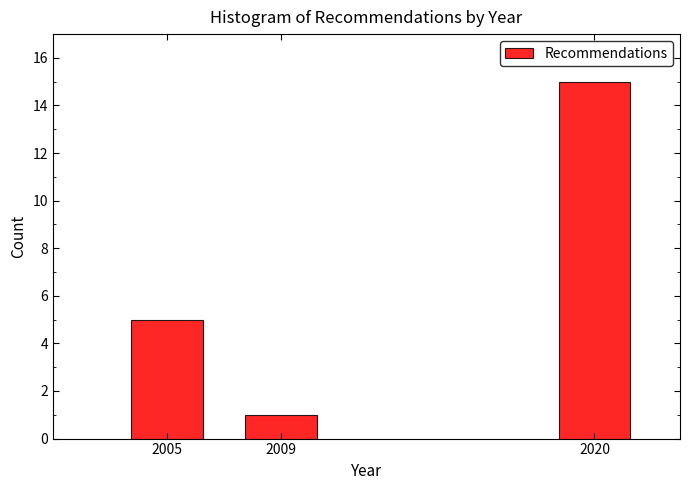

Reading left to right, transcribe all the data shown in this chart.

2005=5	2009=1	2020=15